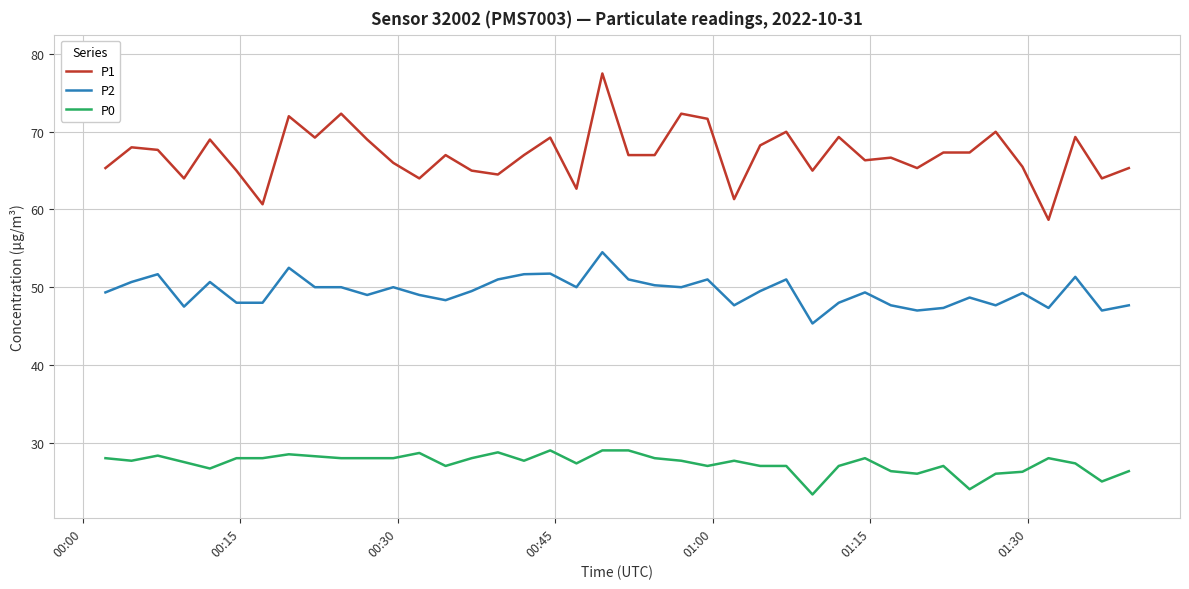

What is the smallest value displayed?

23.3